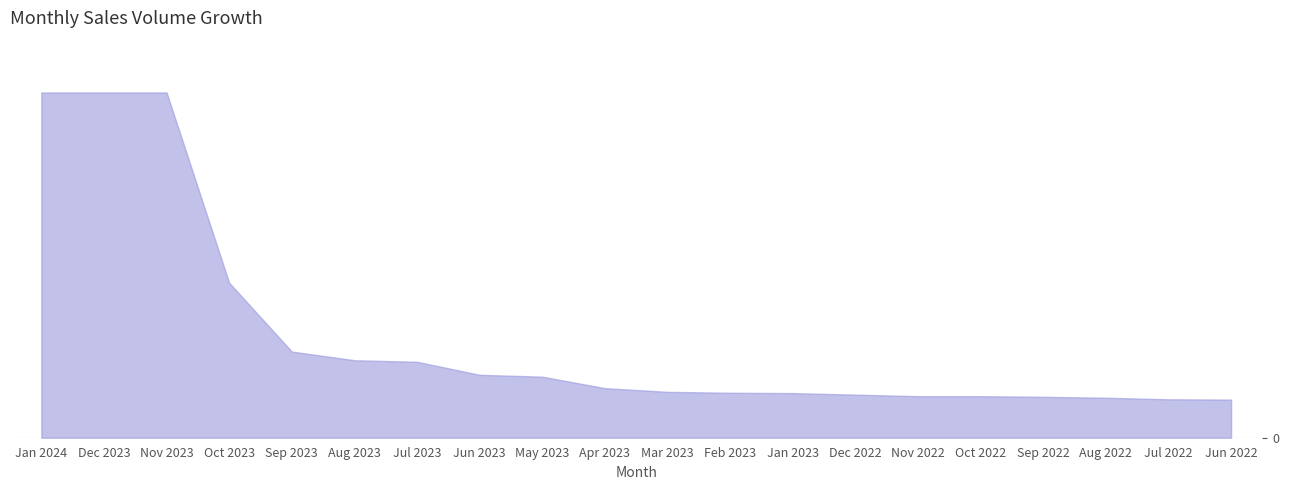

Is it true that the value at Nov 2022 is 134?

True